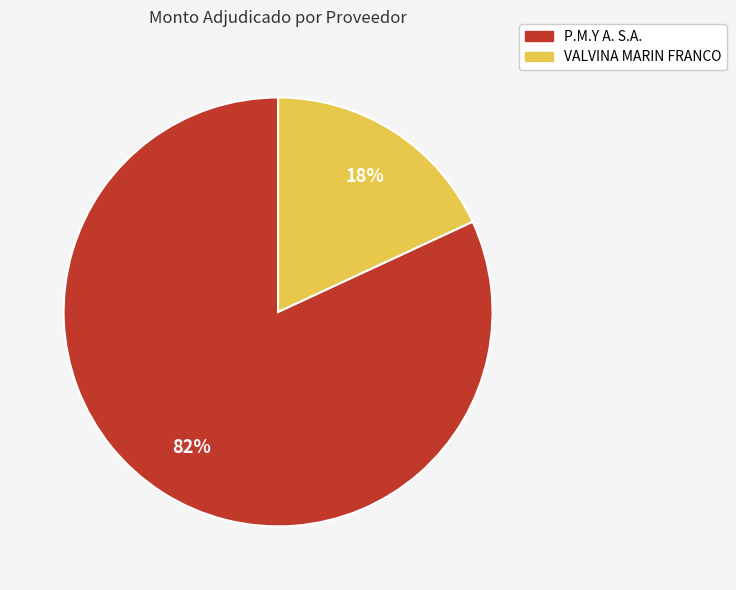

What is the smallest slice in the pie chart?

VALVINA MARIN FRANCO